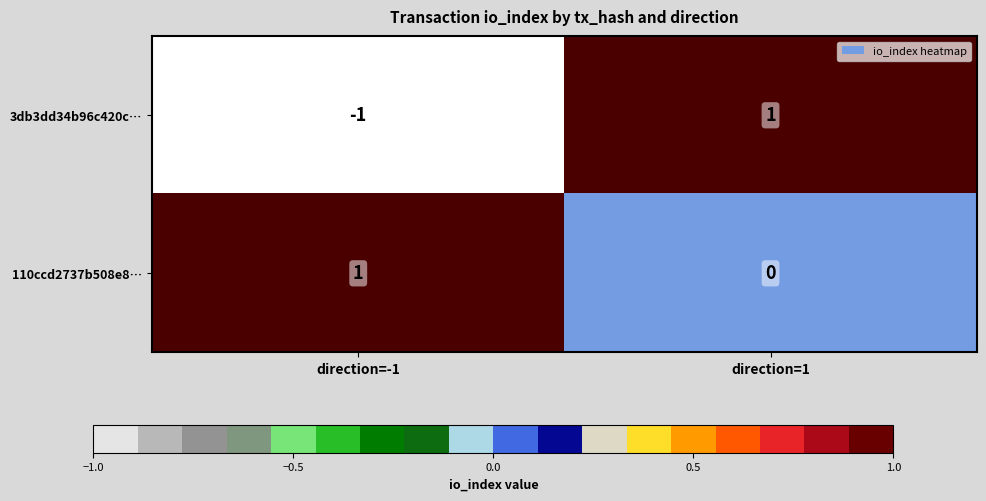

At how many categories does at least one series exceed 0?

2